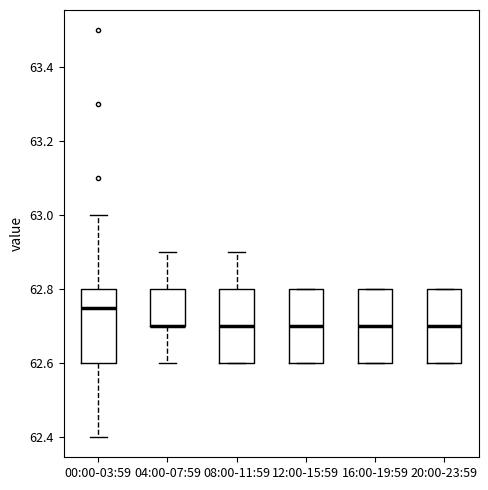

Where is the upper edge of the box for 12:00-15:59 on the y-axis? The values are not printed on the chart, so give them approximately, as read against the axis.

62.80